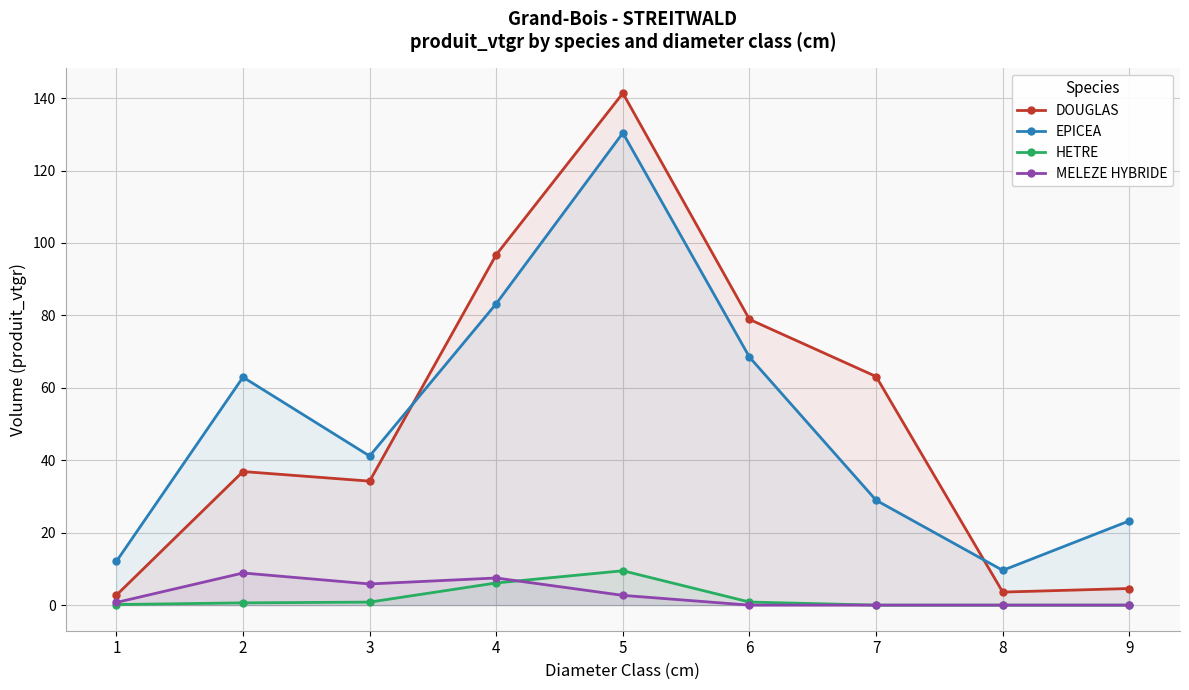

What is the maximum value shown in the chart?

141.4